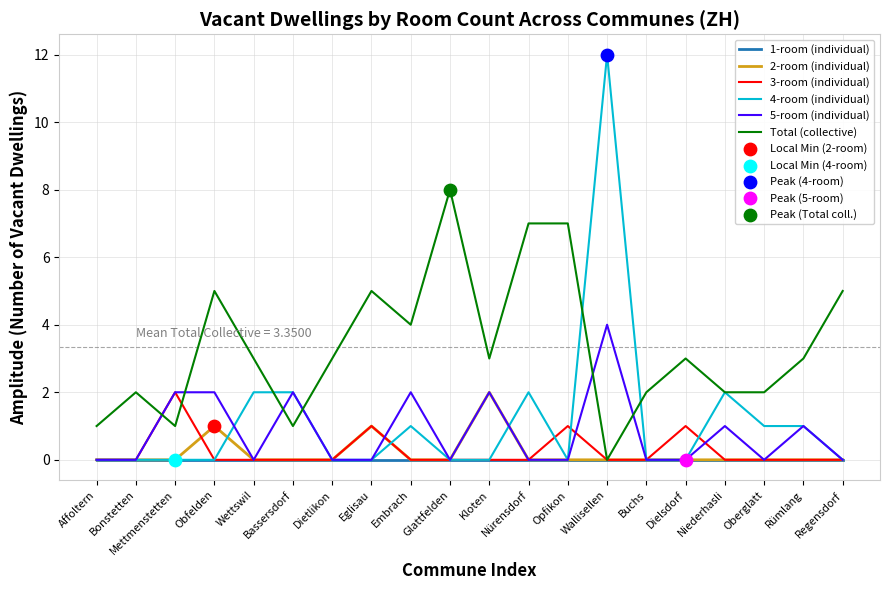

What is the total value across all series at Nürensdorf?

9